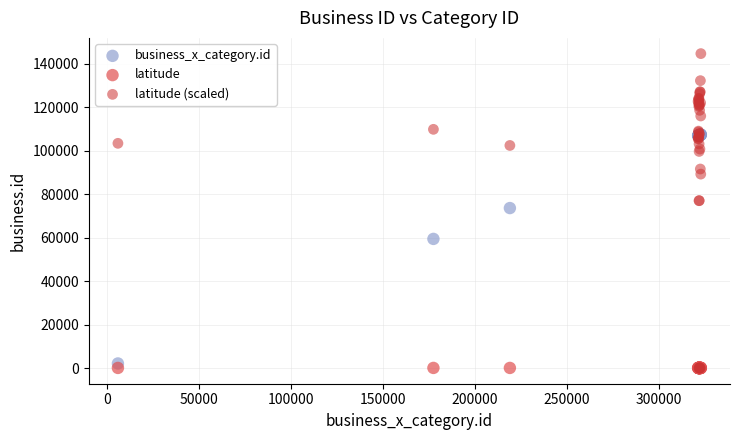

In the business_x_category.id series, what Y value is closest to 54682?

59355.0